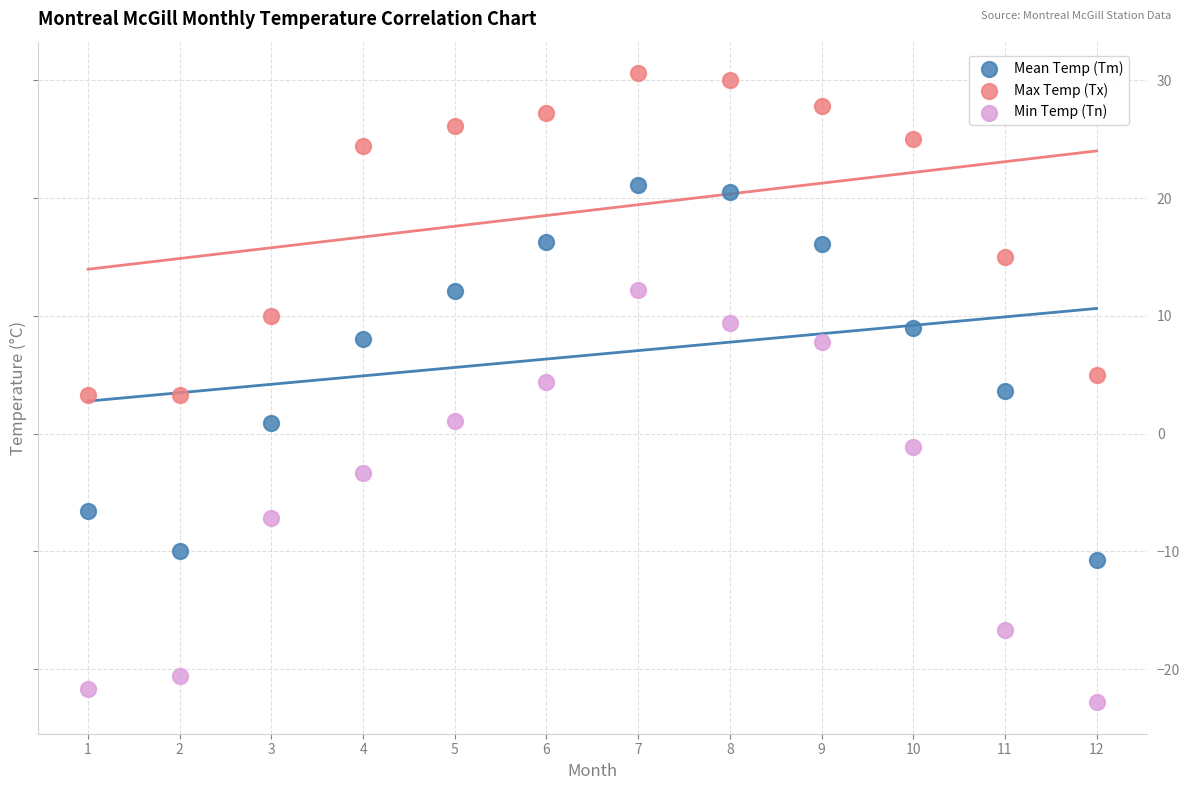

Which series reaches the minimum Y coordinate?

Min Temp (Tn)